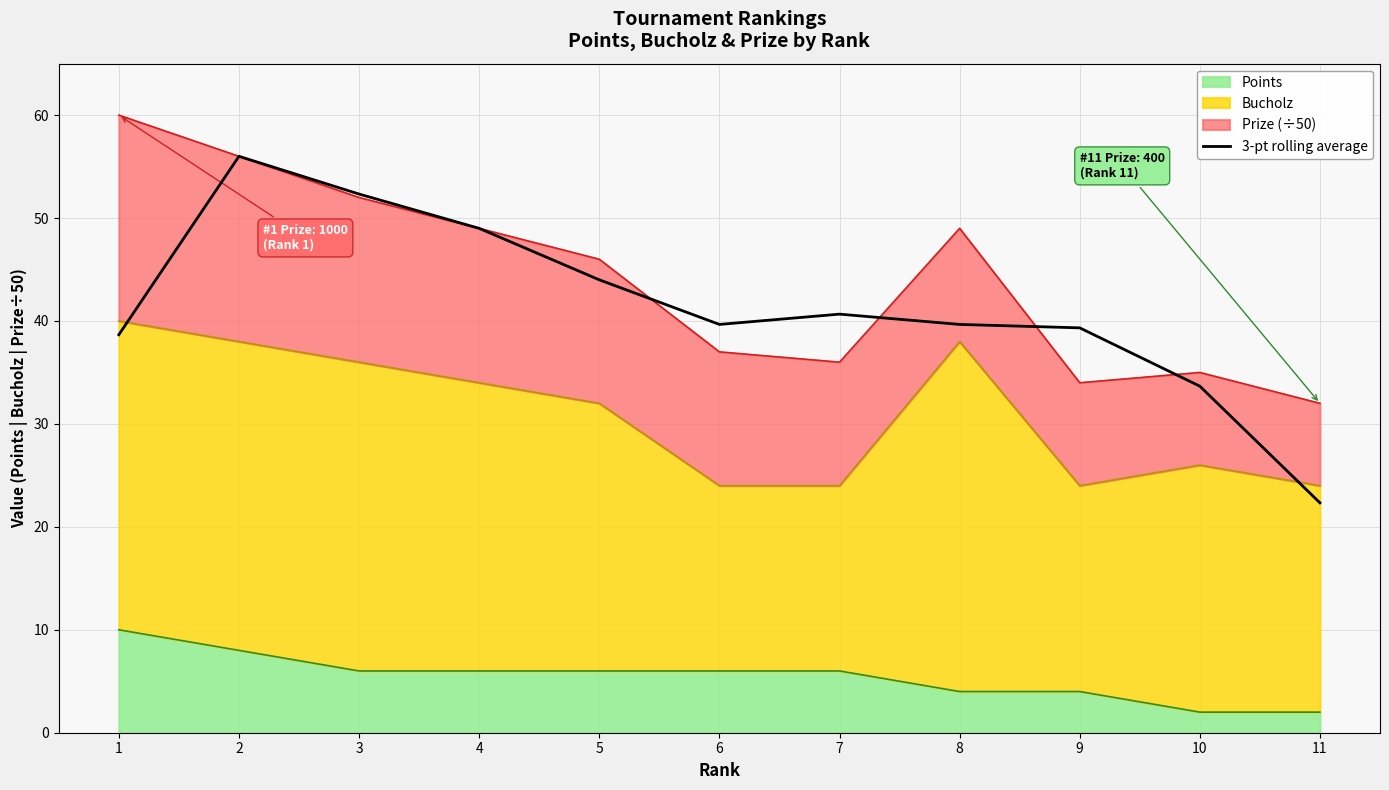

What is the sum of the values at 10 and 3?

86.0